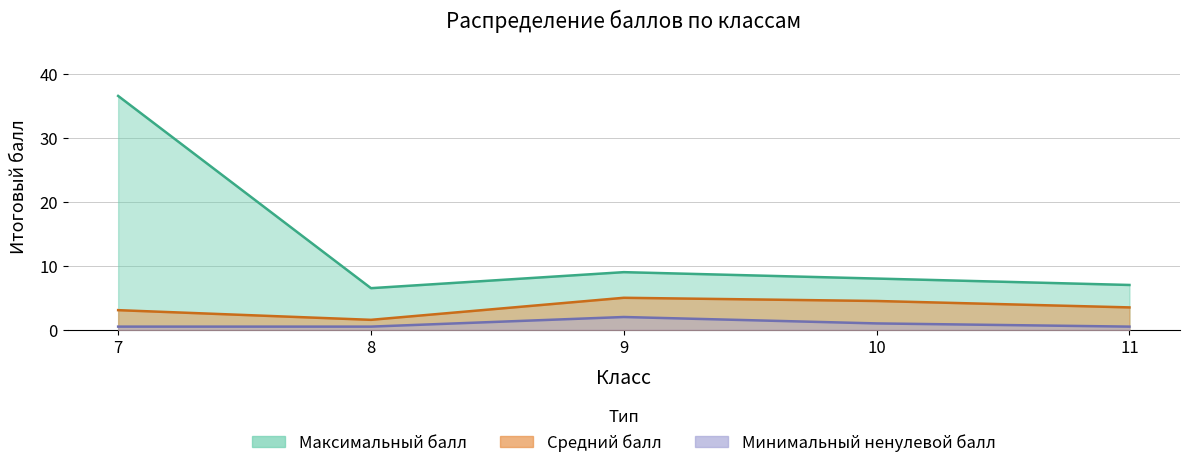

Which label corresponds to the smallest value in the chart?

8